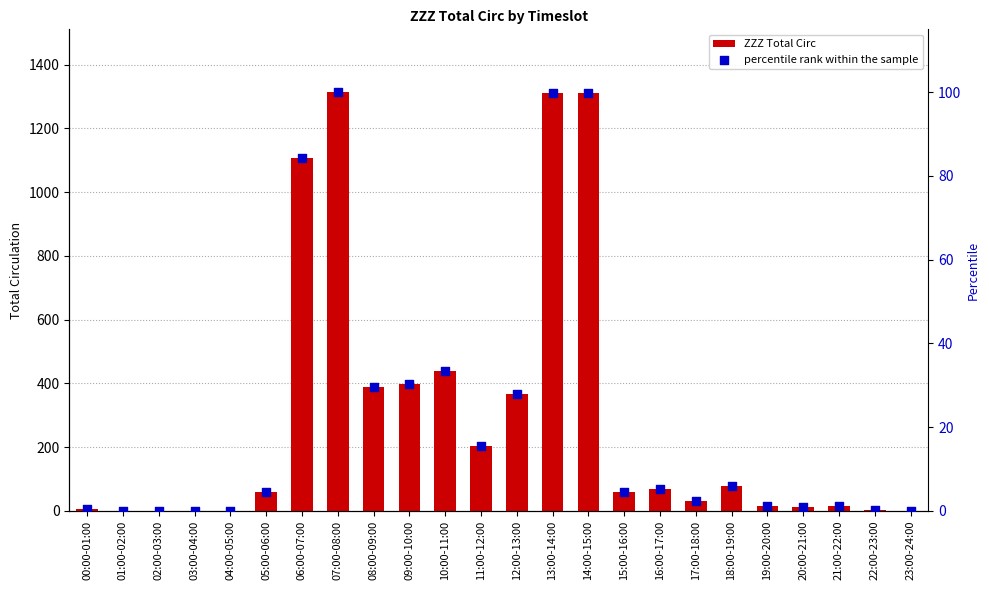

Which series has the largest total across all categories?

ZZZ Total Circ